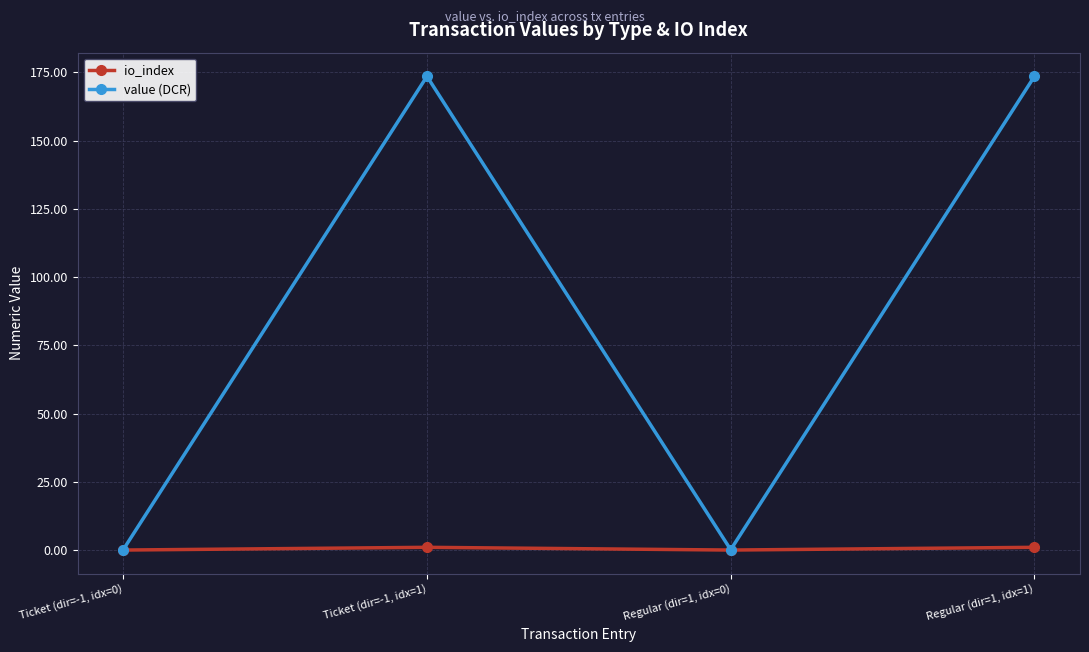

How many series are shown in this chart?

2